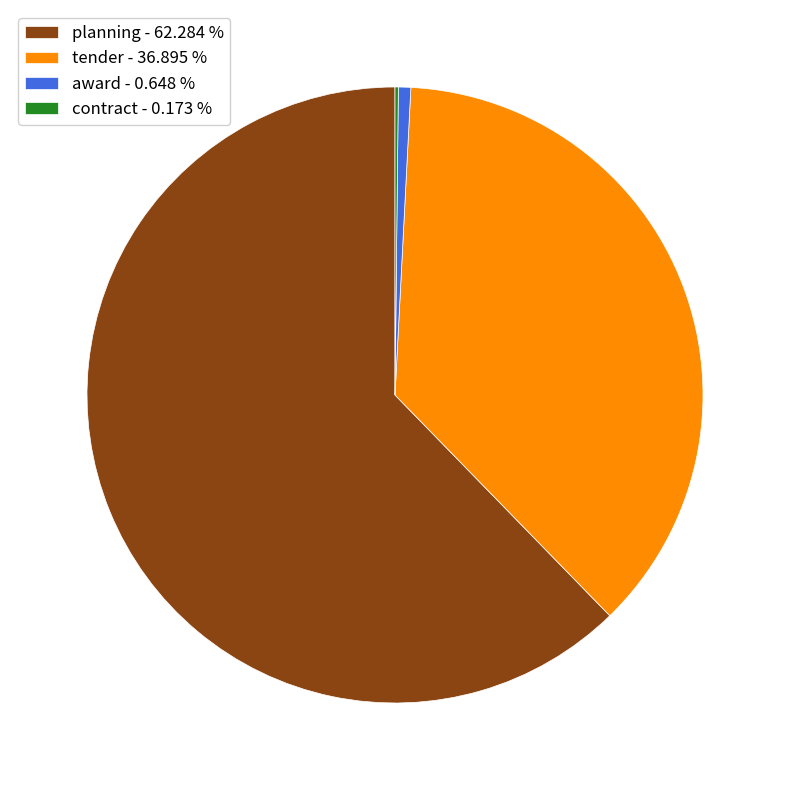

Does any single category account for the majority?

Yes